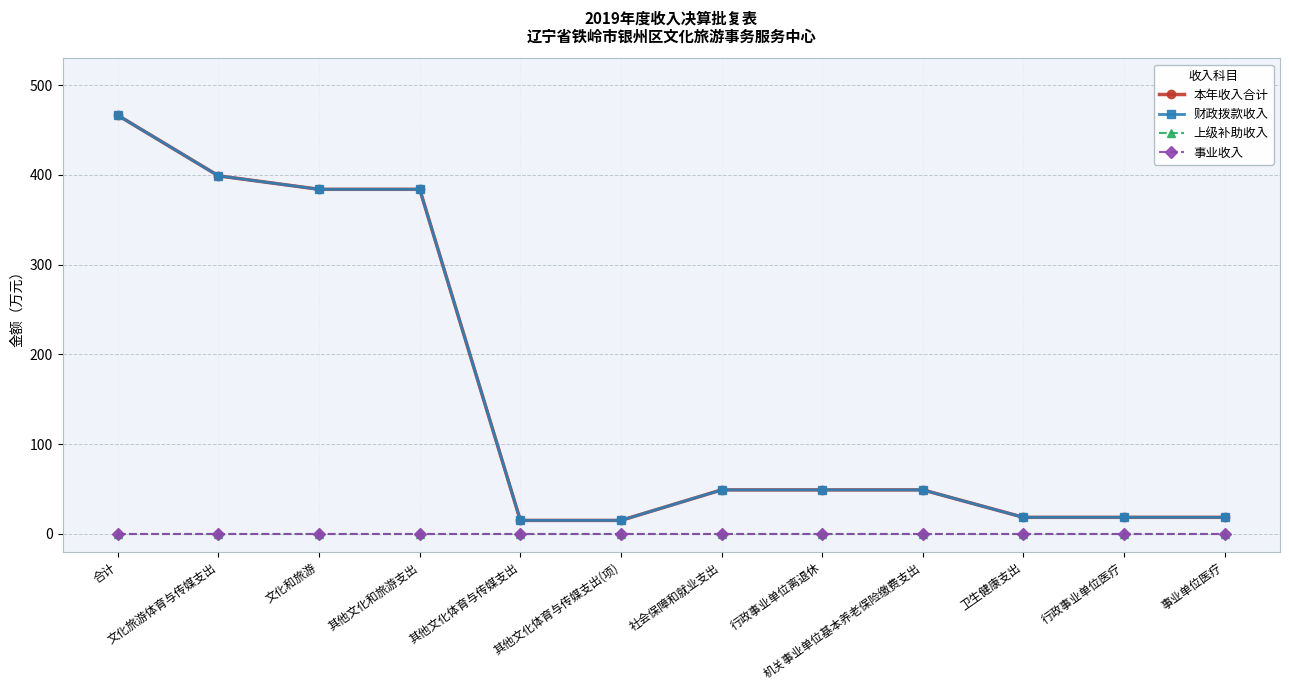

What is the sum of all 本年收入合计 values?

1865.5